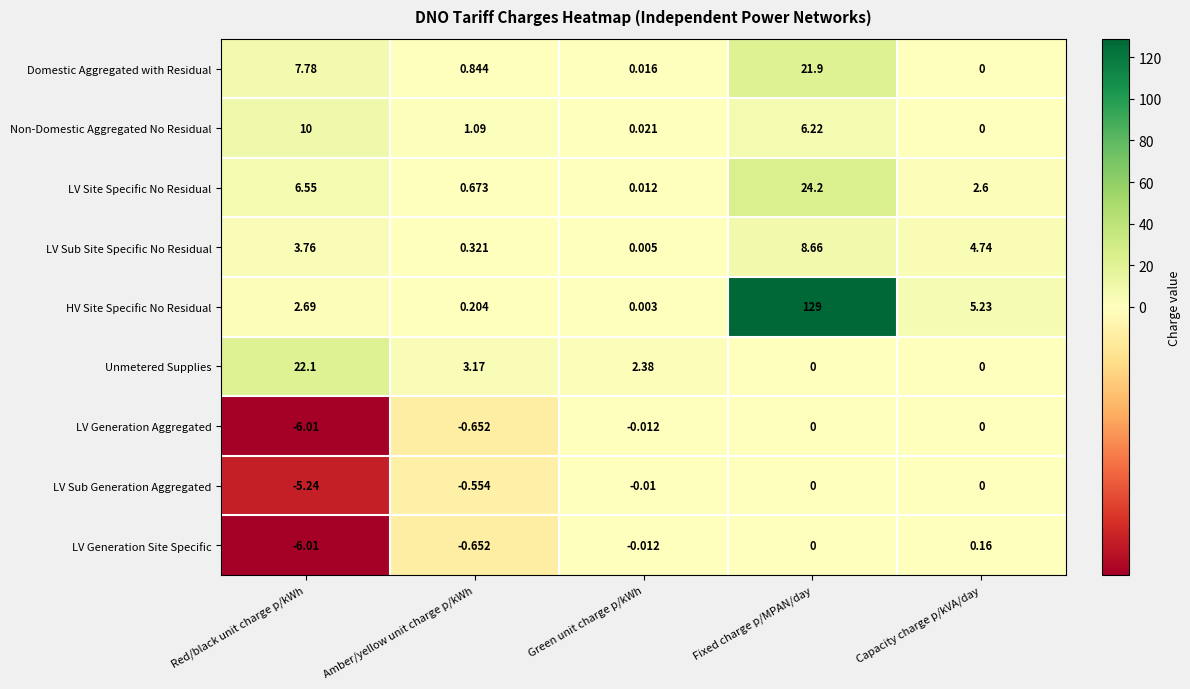

List the labels in order of LV Site Specific No Residual value, largest first.

Fixed charge p/MPAN/day, Red/black unit charge p/kWh, Capacity charge p/kVA/day, Amber/yellow unit charge p/kWh, Green unit charge p/kWh